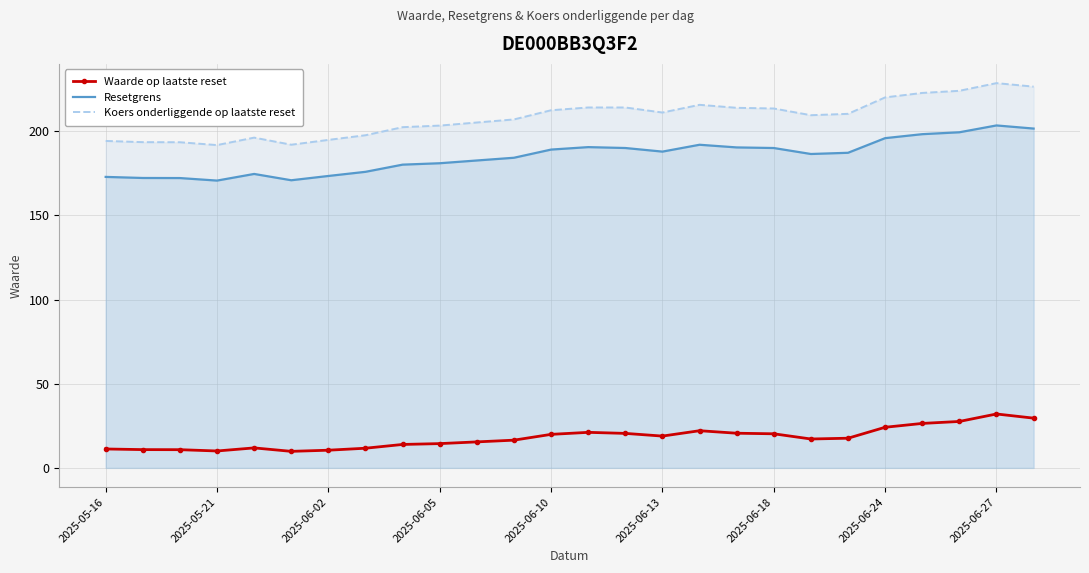

What is the minimum value shown in the chart?

9.8